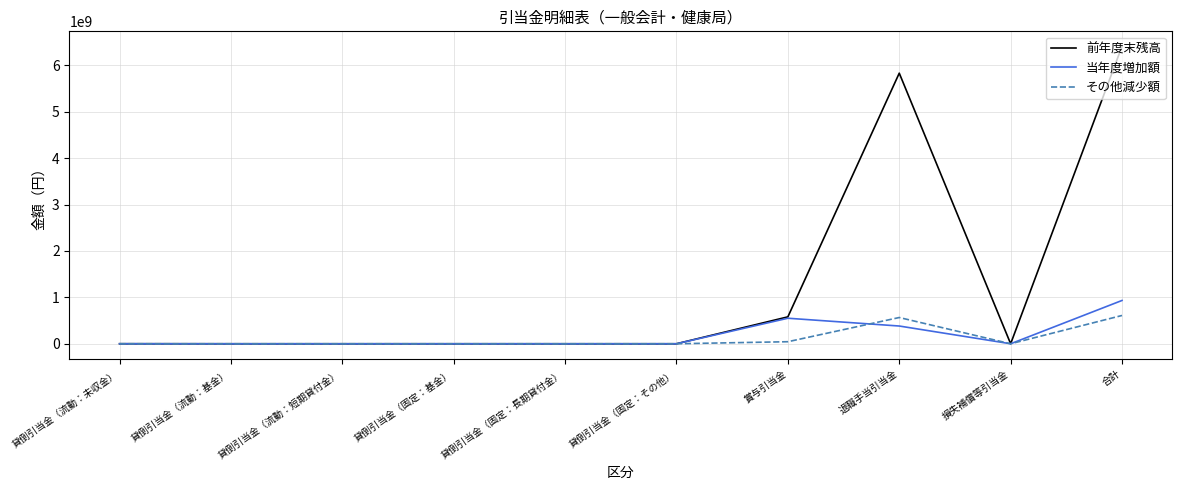

What is the average value of the 前年度末残高 series?

1282024020